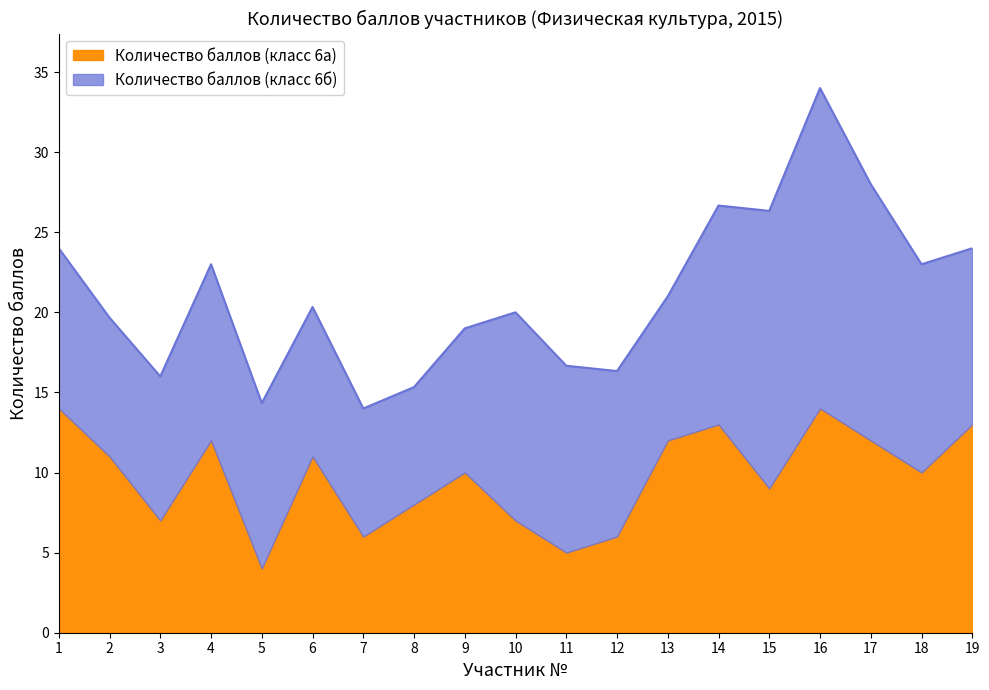

What is the minimum value for Количество баллов (класс 6а)?

4.0